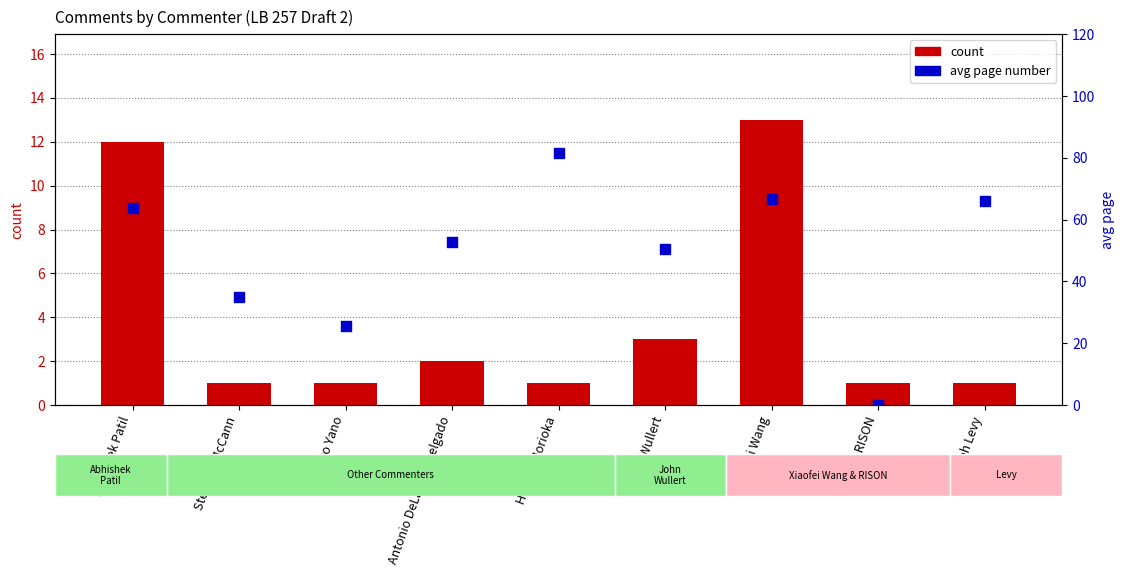

At which category is the sum across all series the highest?

Hitoshi Morioka